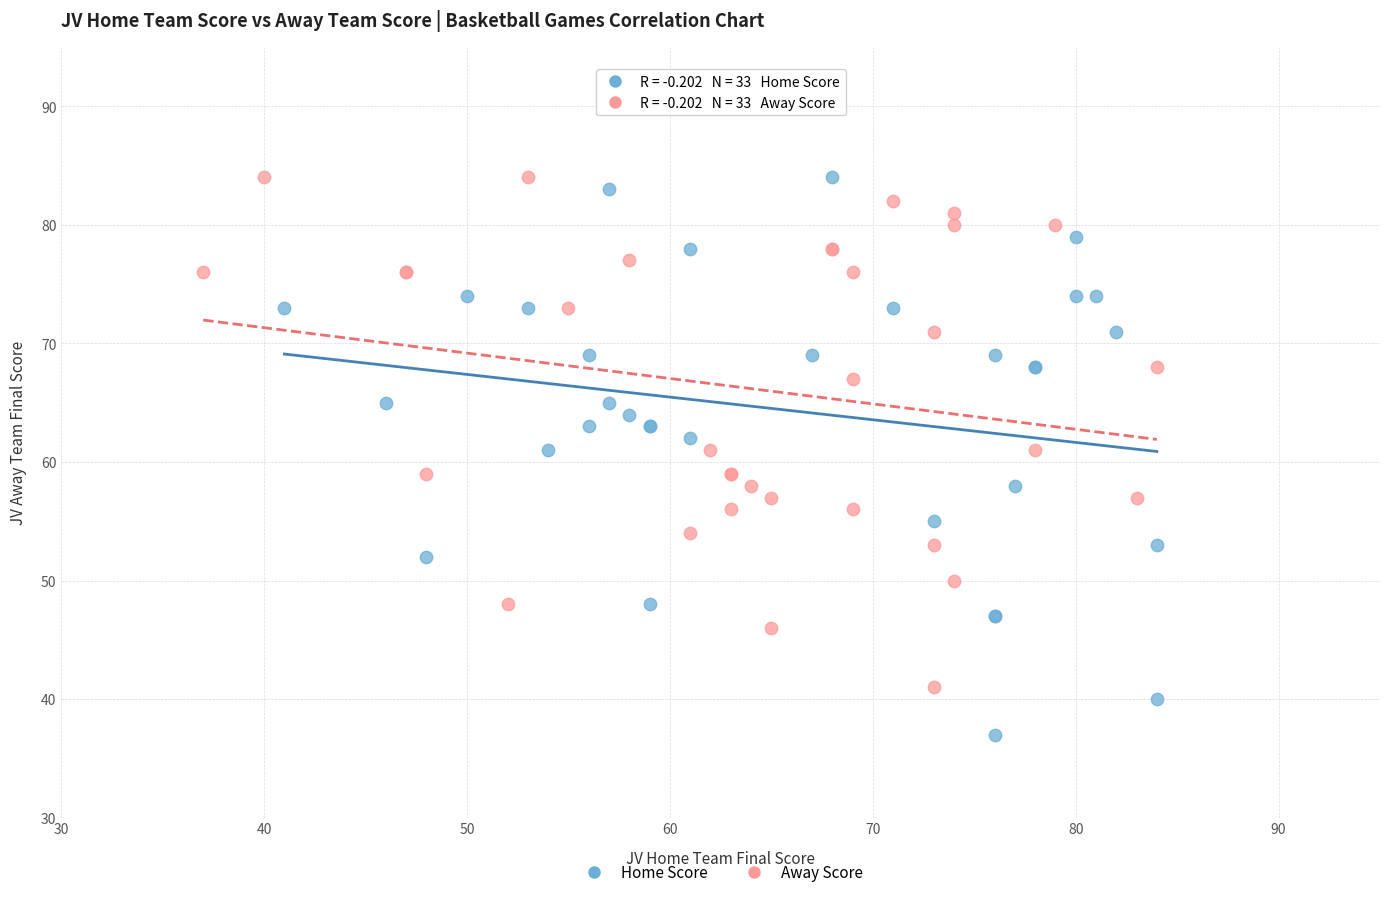

Which series contains the lowest Y value?

Home Score